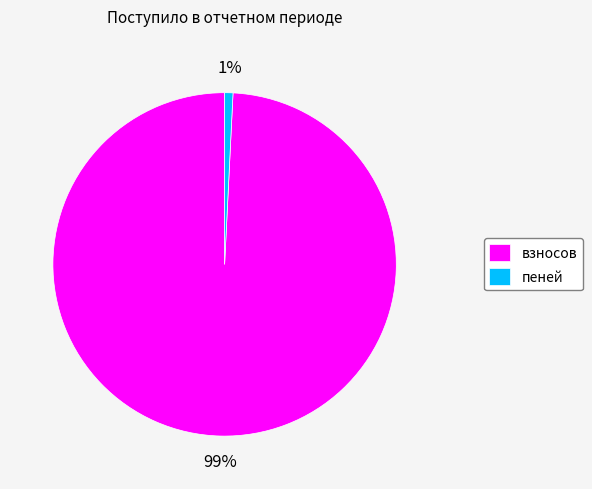

To the nearest percent, what is the combined percentage of взносов and пеней?

100%